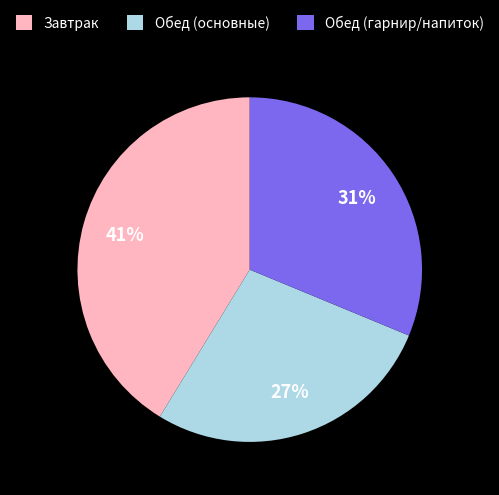

True or false: Завтрак accounts for 41% of the total.

True